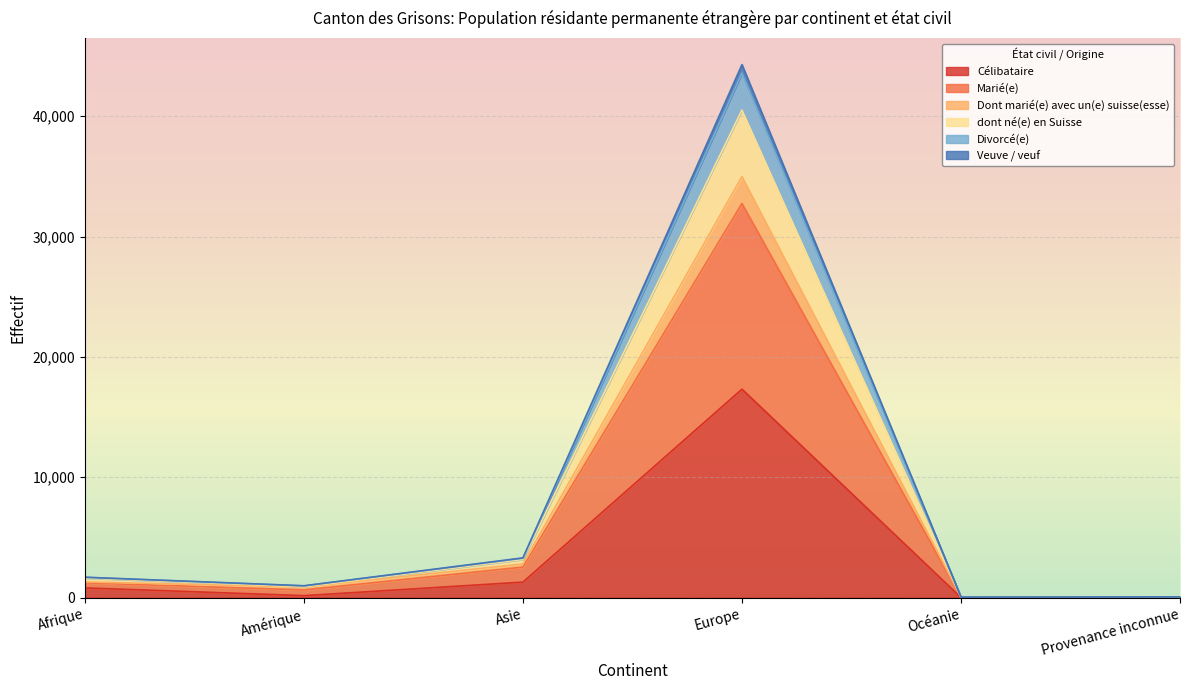

What is the total value across all series at Provenance inconnue?

55